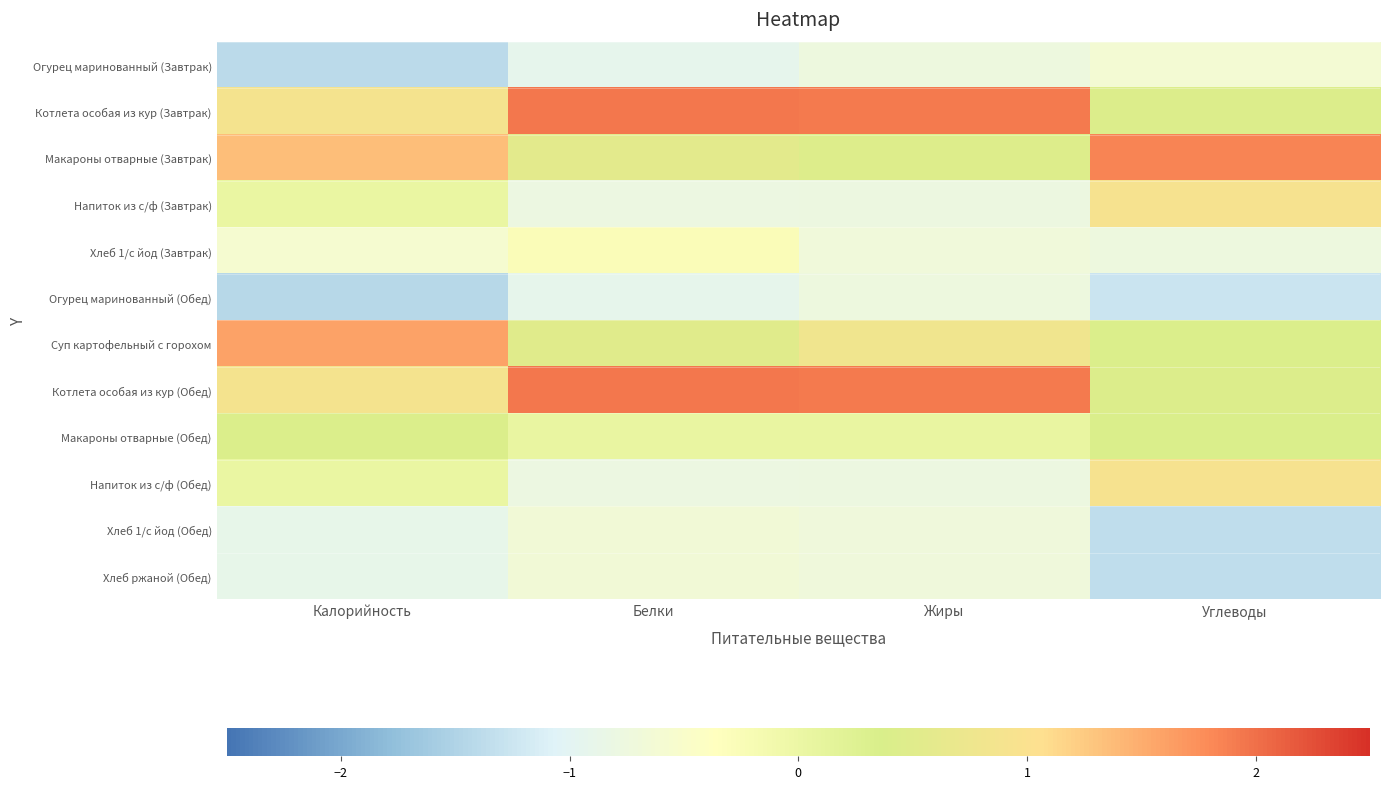

At Белки, list the series in order from smallest to largest.

Огурец маринованный (Завтрак), Огурец маринованный (Обед), Напиток из с/ф (Завтрак), Напиток из с/ф (Обед), Хлеб 1/с йод (Обед), Хлеб ржаной (Обед), Хлеб 1/с йод (Завтрак), Макароны отварные (Обед), Суп картофельный с горохом, Макароны отварные (Завтрак), Котлета особая из кур (Завтрак), Котлета особая из кур (Обед)